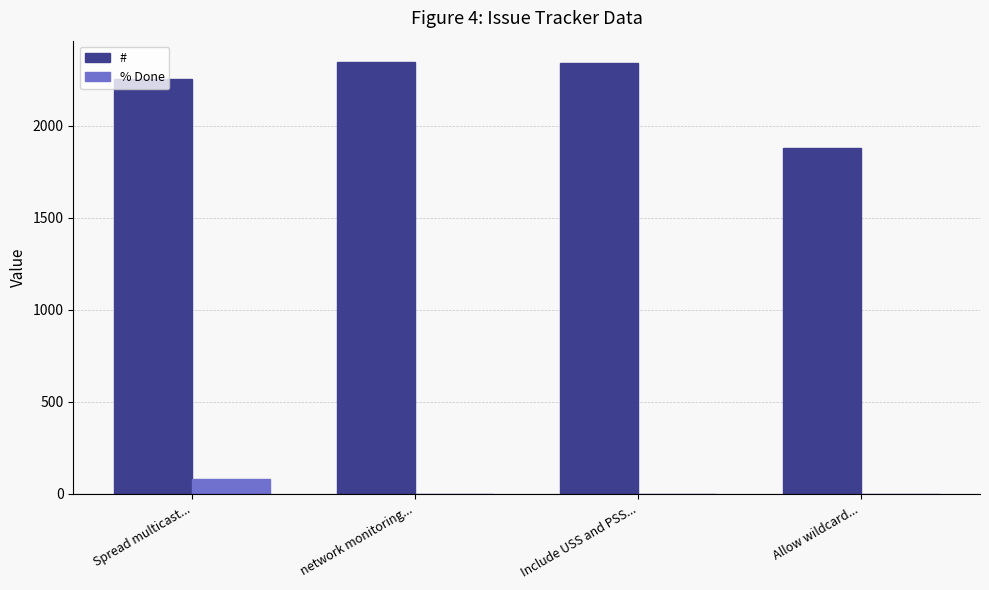

What is the greatest value displayed?

2344